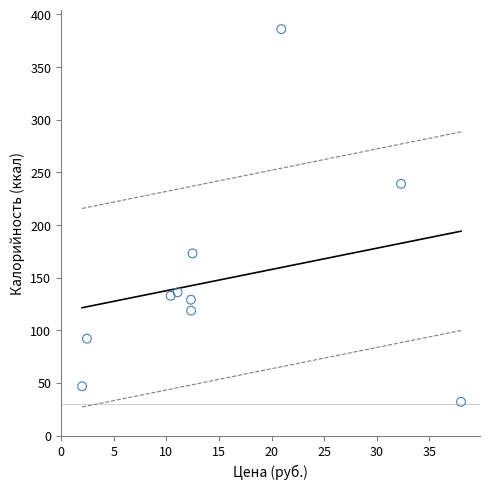

What Y value in the scatter plot is closest to 209?

239.0